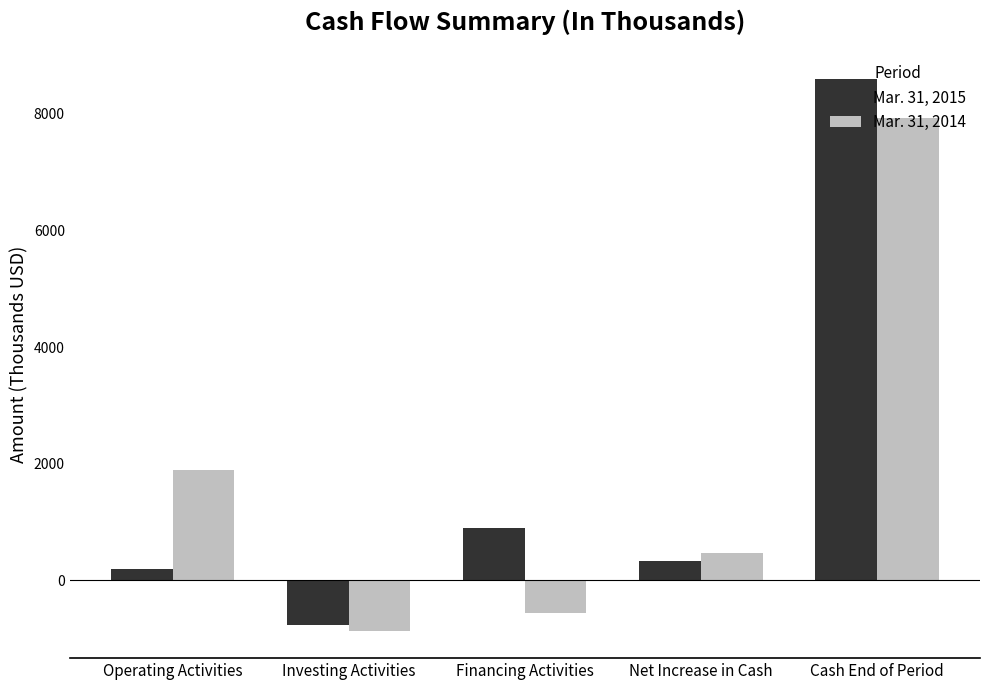

Count the number of data series in this chart.

2